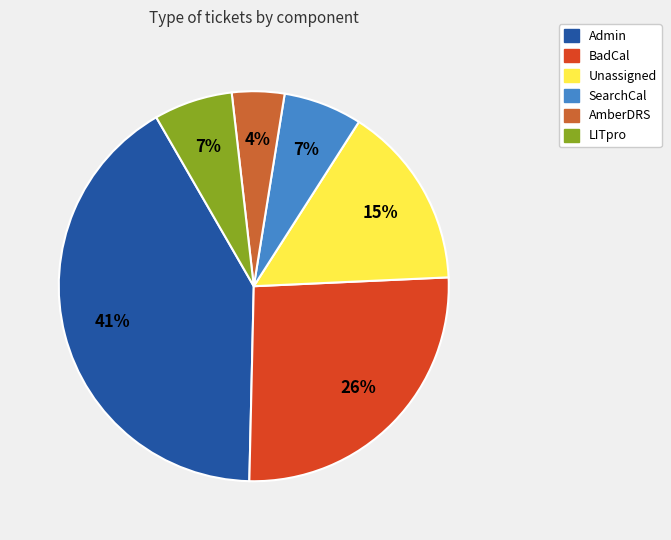

Does any single category account for the majority?

No